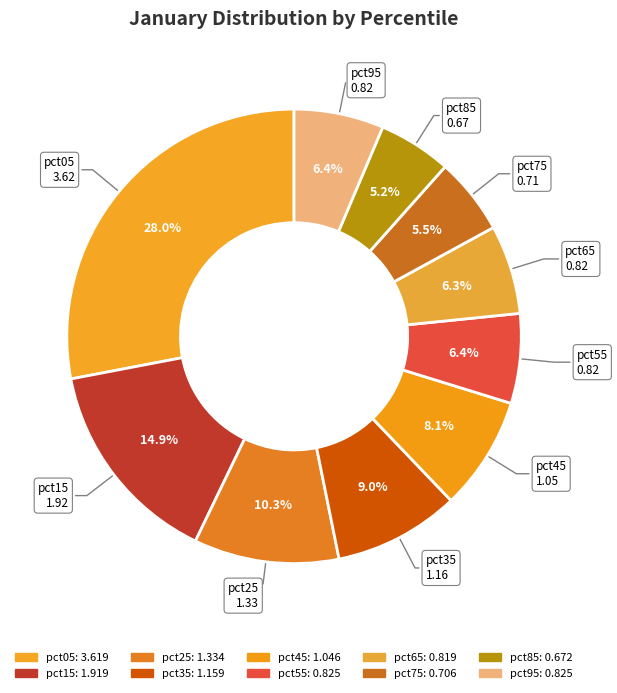

Which category has the biggest portion of the pie?

pct05